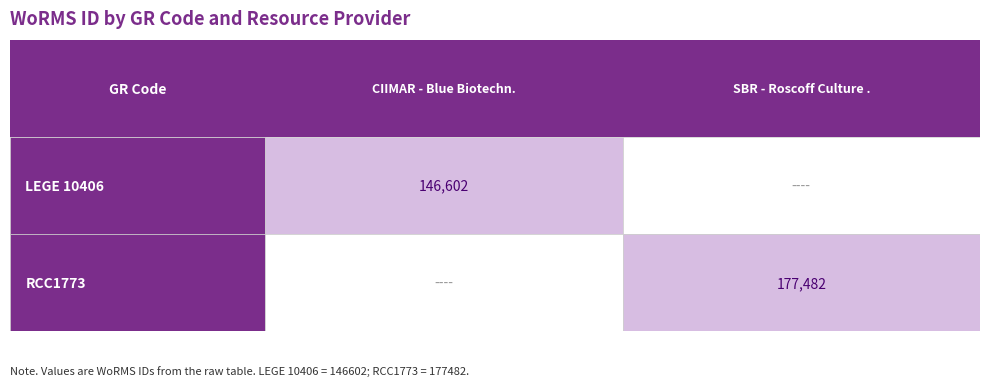

What is the lowest value of the RCC1773 series?

177482